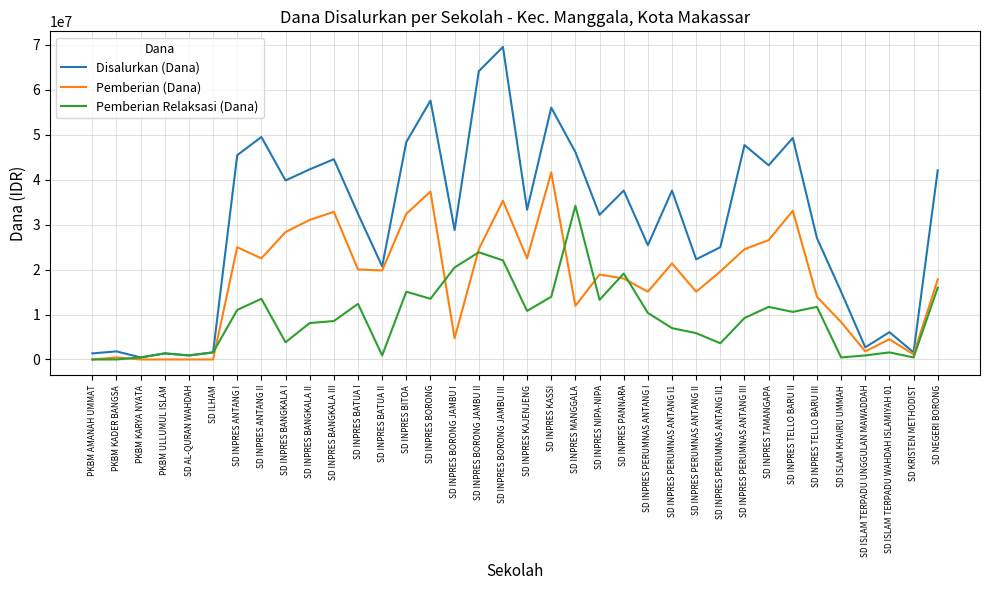

What value does the Pemberian Relaksasi (Dana) series have at SD INPRES BANGKALA I?

3825000